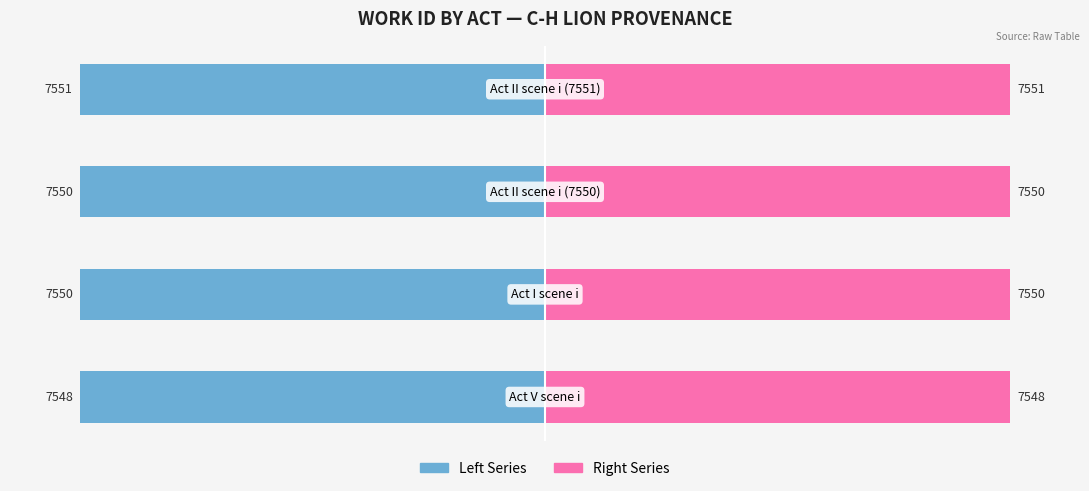

Is it true that Work ID (left) equals -100.0 at 1?

True